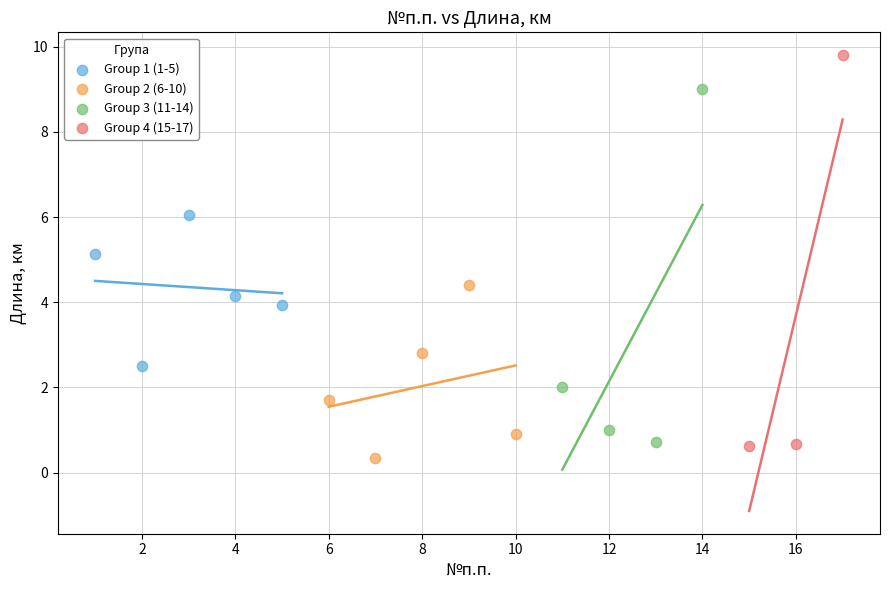

Which series contains the highest Y value?

Group 4 (15-17)